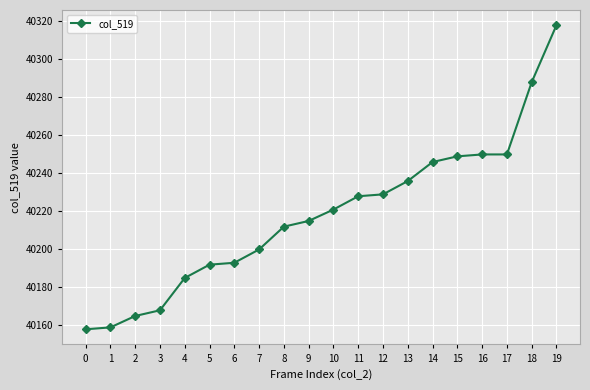

What is the sum of the values at 18 and 7?

80488